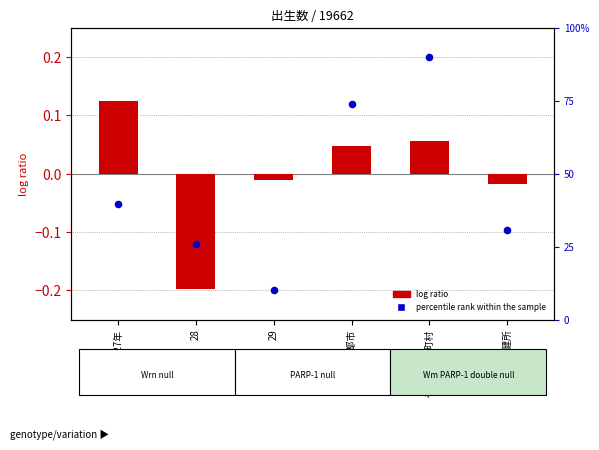

At how many categories does at least one series exceed 56?

2